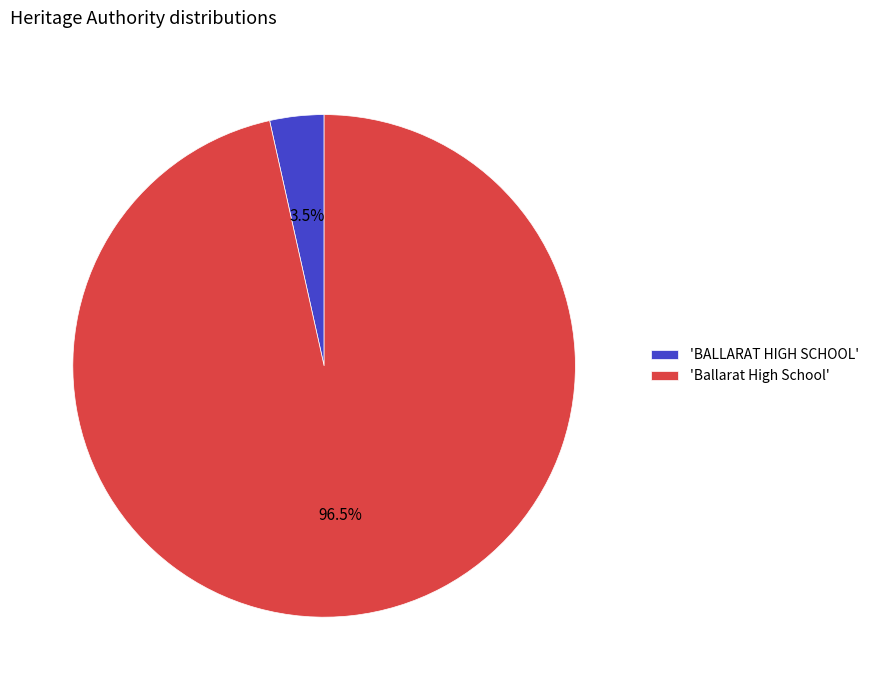

What is the majority slice?

'Ballarat High School'